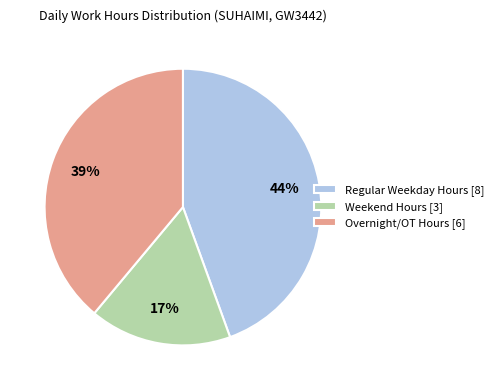

How many segments does this pie chart have?

3